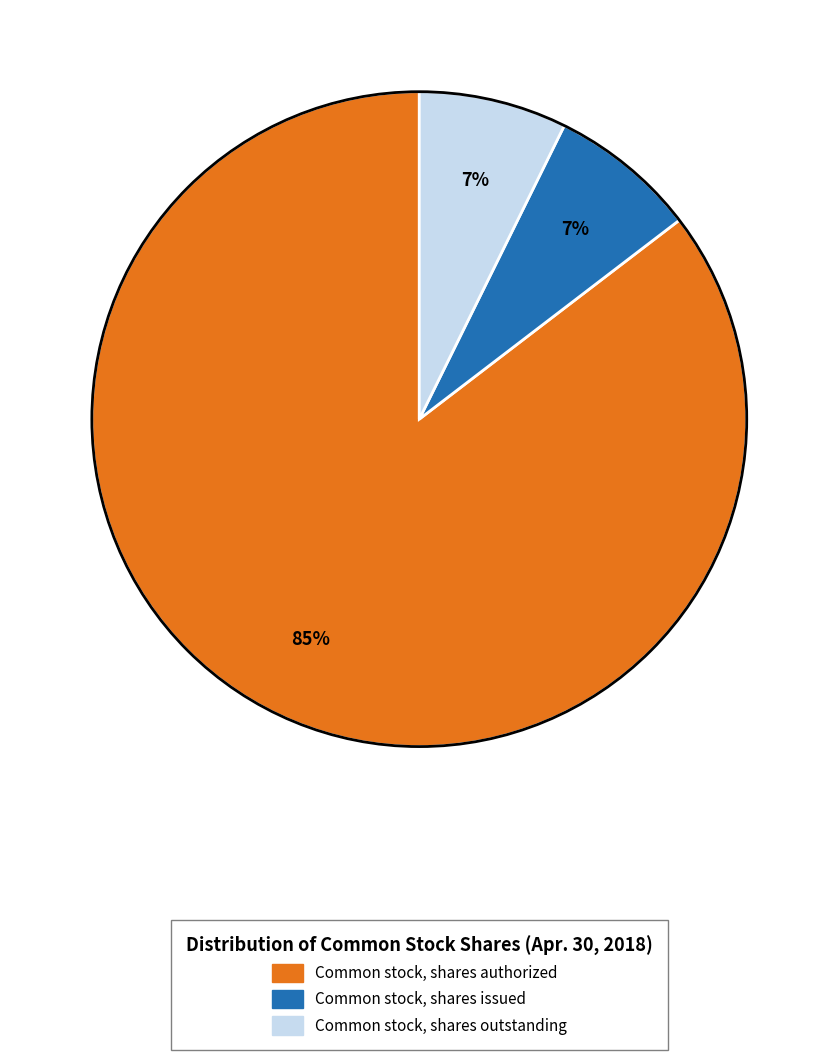

Which category accounts for the majority?

Common stock, shares authorized